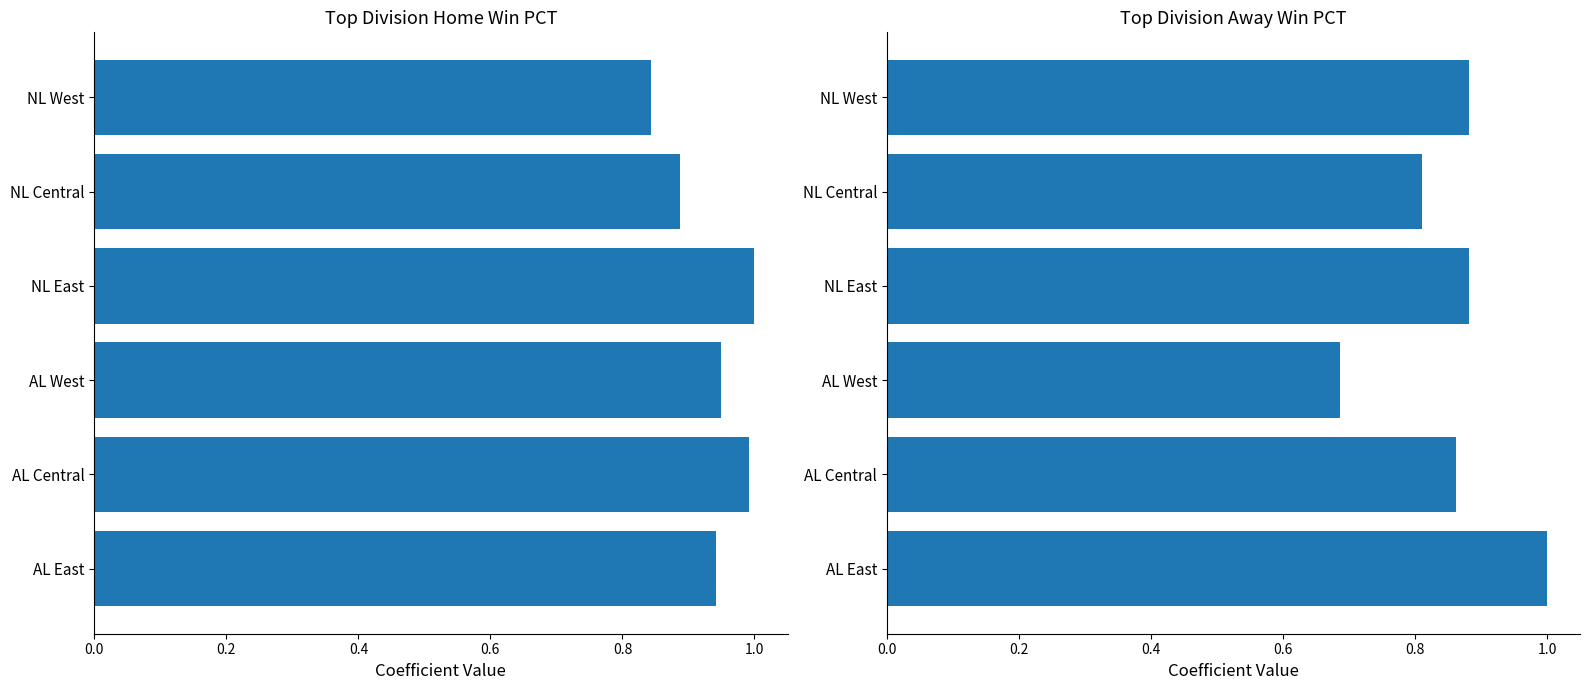

Which series has the largest range (max minus min)?

Away PCT